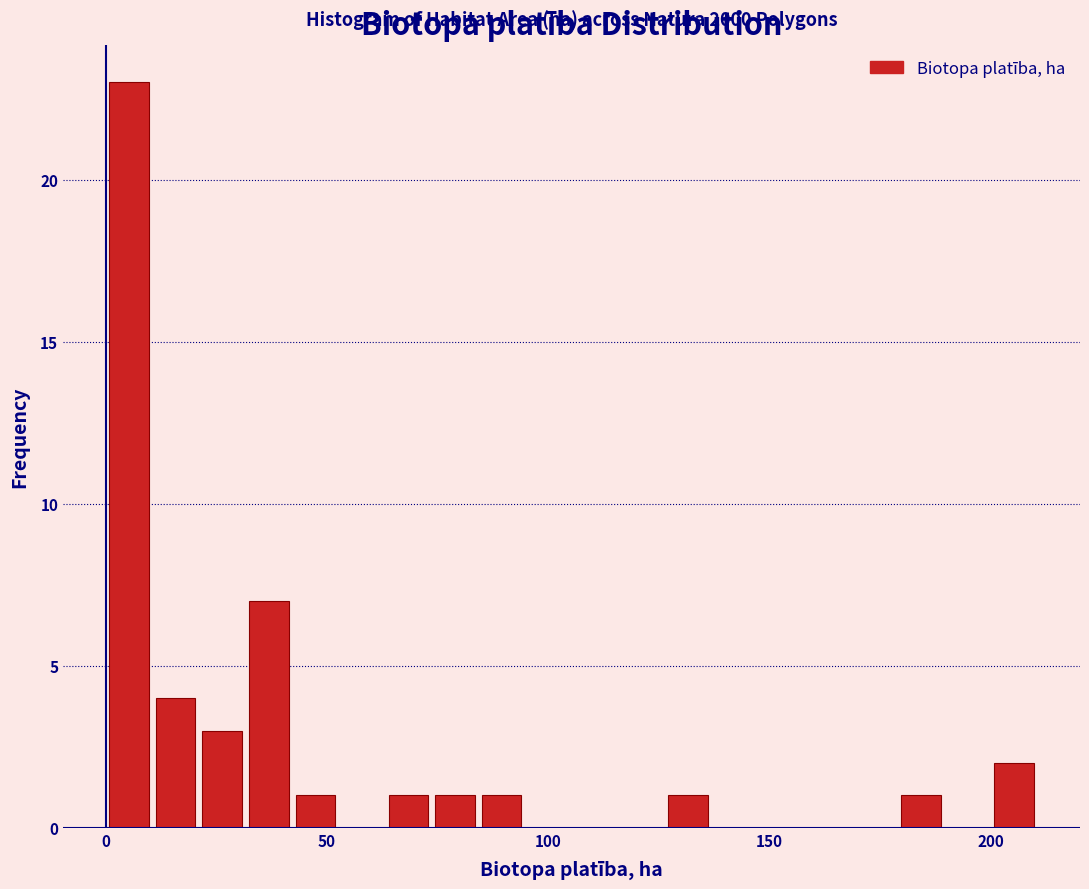

Read against the x-axis, roughly where is the centre of the tallest bar?

5